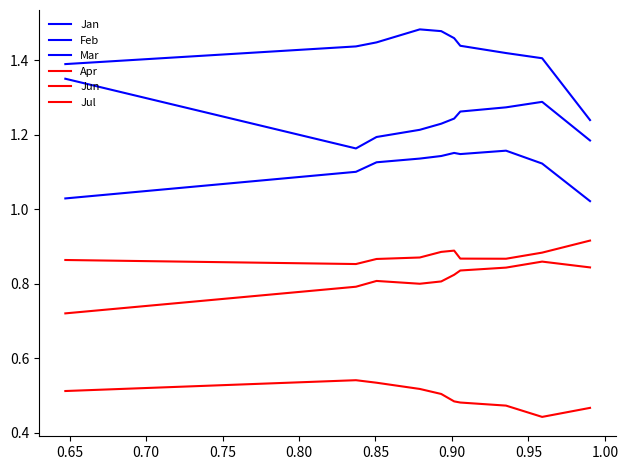

What is the minimum value for Jul?

0.9